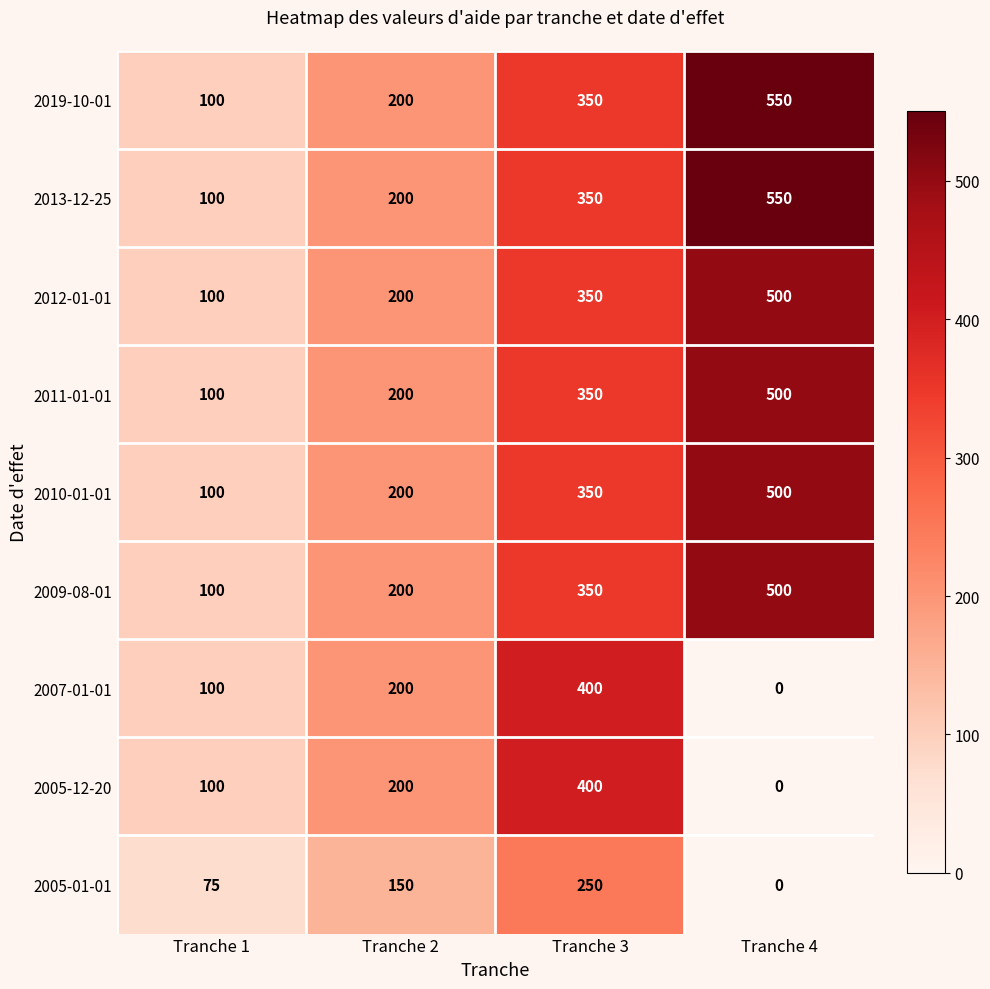

At which label is 2013-12-25 closest to 325?

Tranche 3